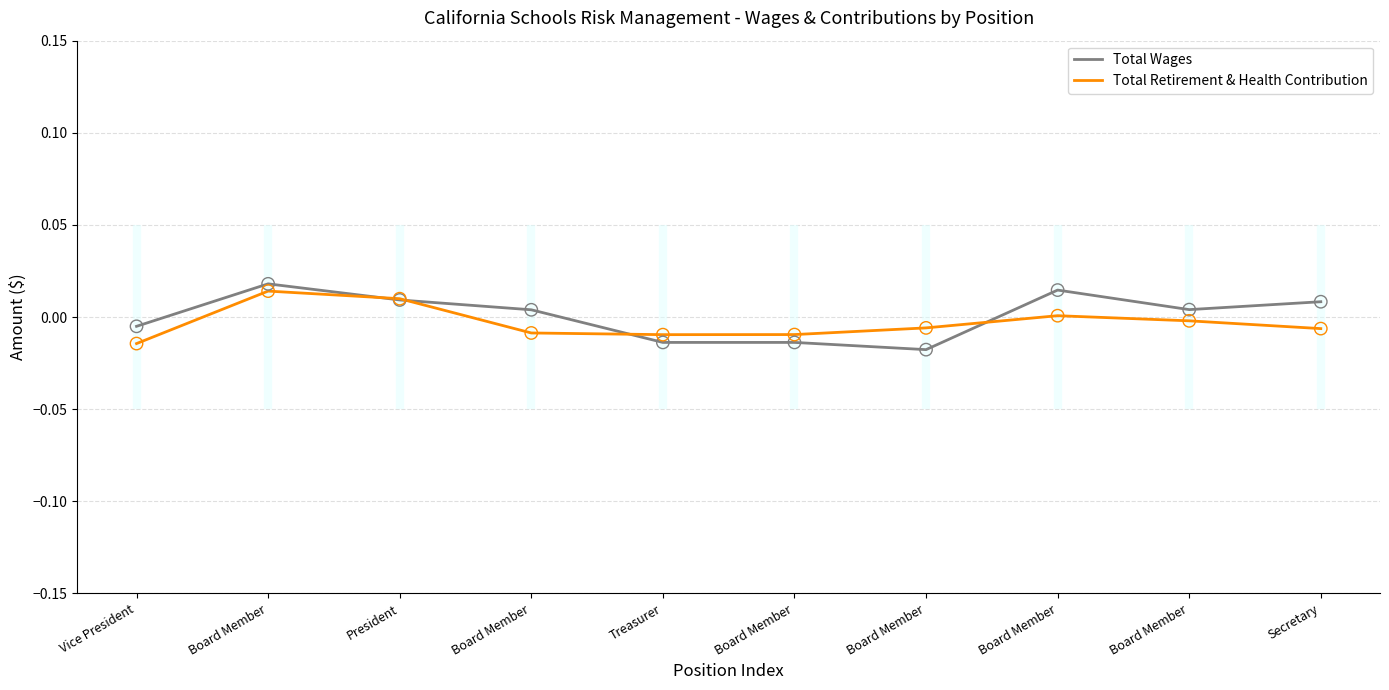

Which series contains the lowest Y value?

Total Wages